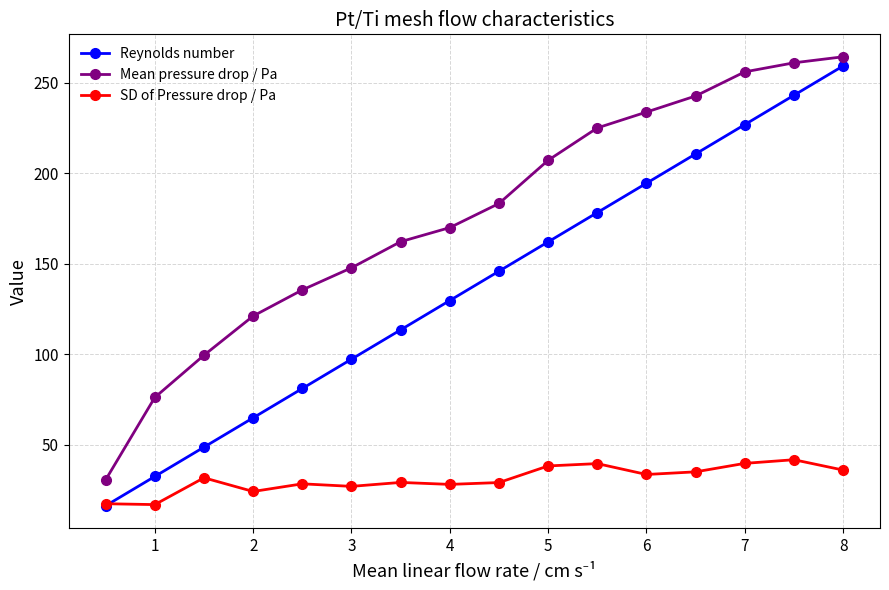

What is the value of the Mean pressure drop / Pa point at the 7th from the left?

162.2